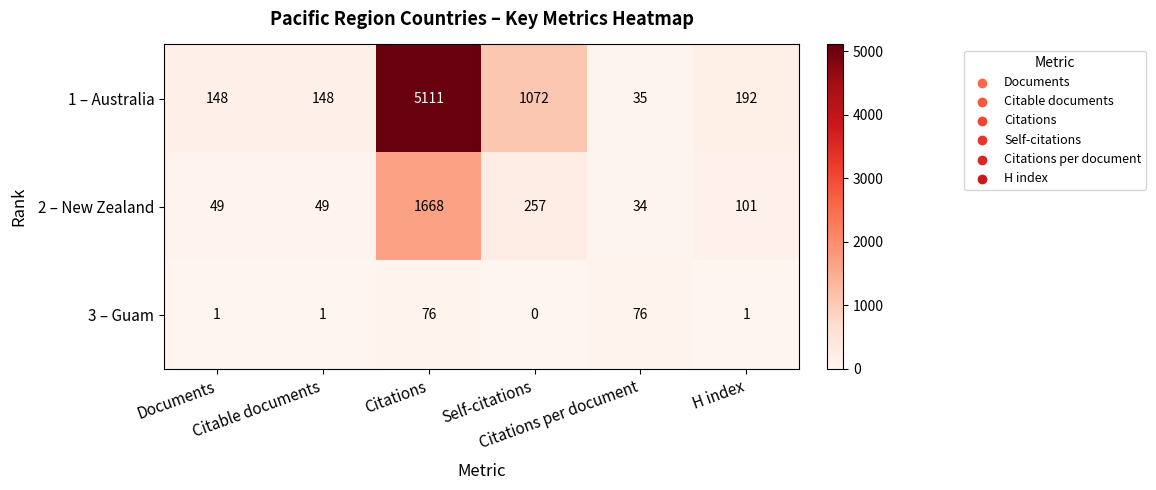

What is the difference between the second highest and minimum values in the 3 – Guam series?

76